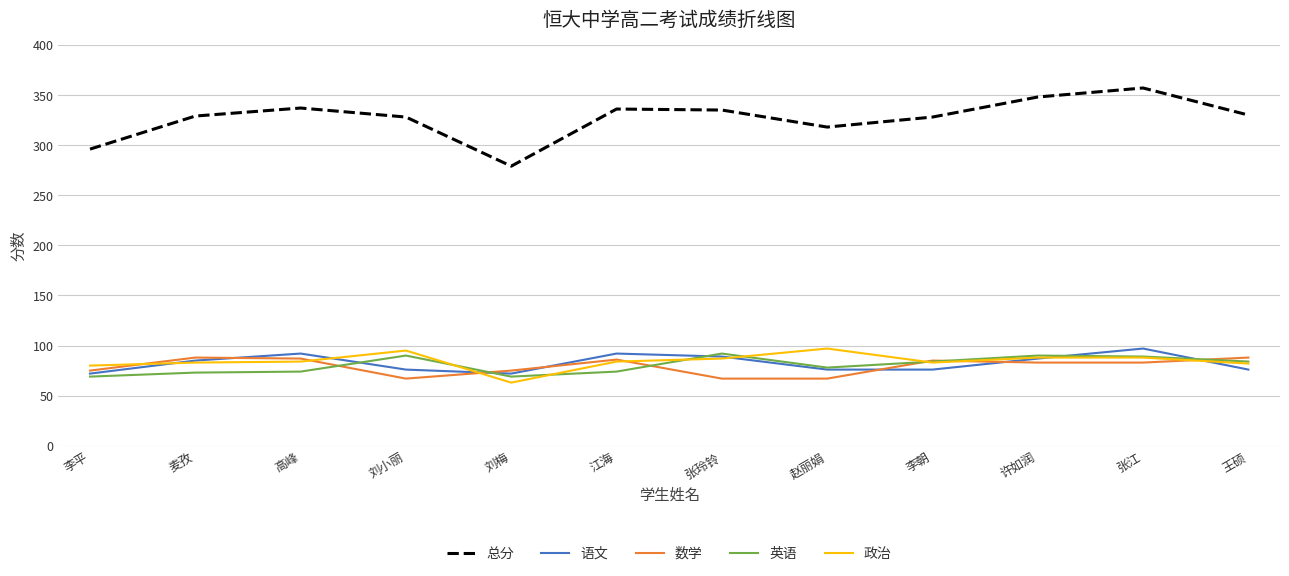

What is the difference between the highest and lowest values at 许如润?

265